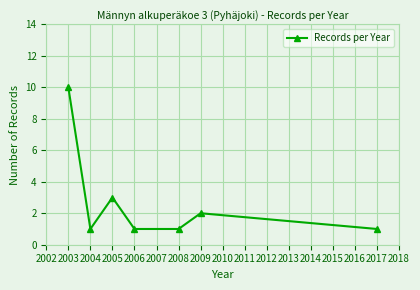

What is the change in value from 2004 to 2009?

+1